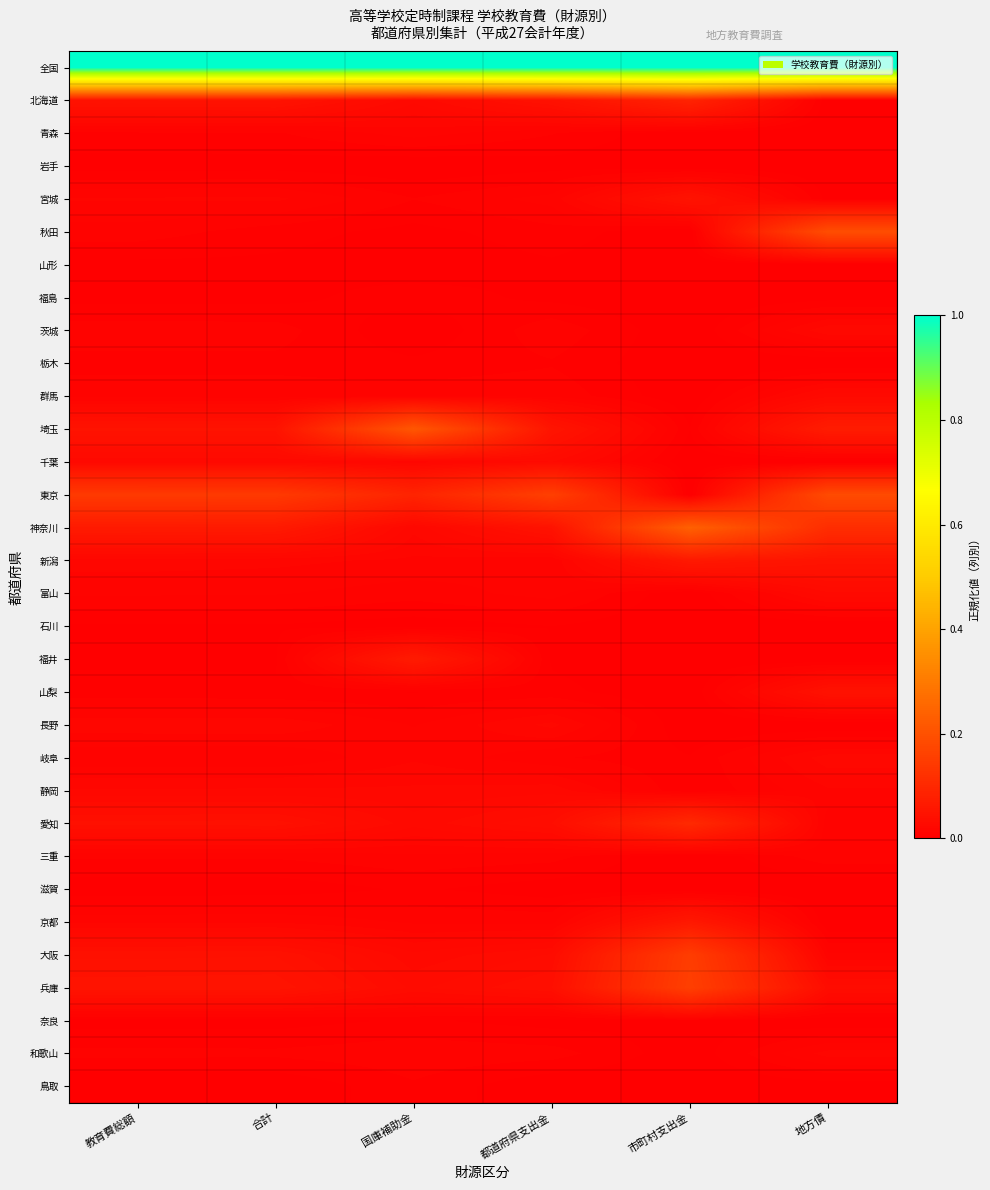

What is the total value across all series at 合計?

1.6